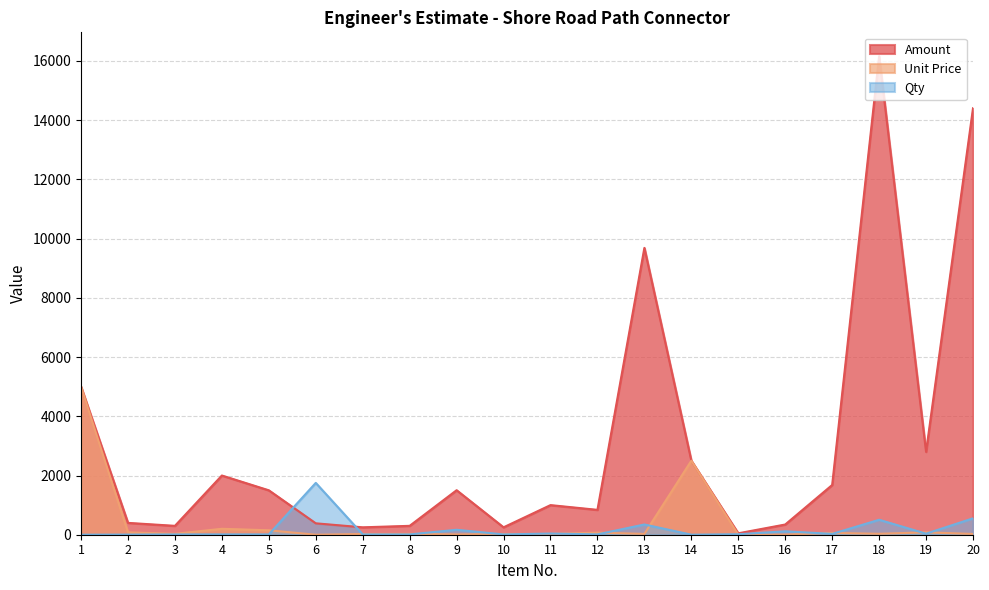

Which series ends up on top after the final intersection of Unit Price and Qty?

Qty